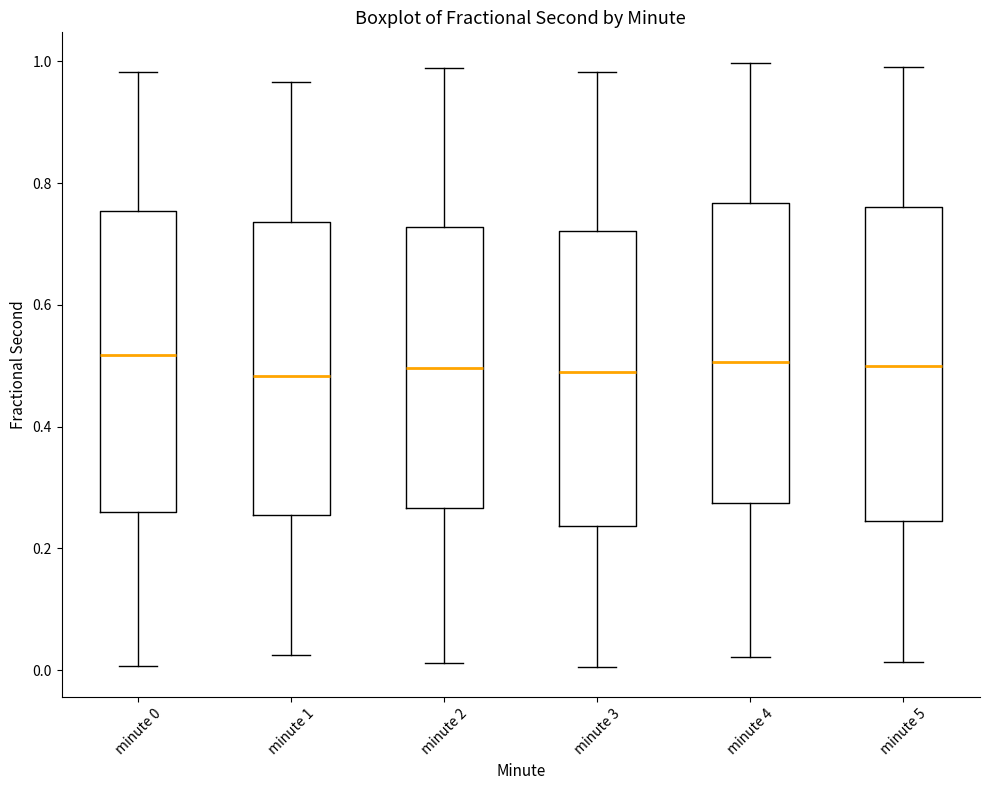

Where does the lower whisker of the box for minute 3 end on the y-axis? The values are not printed on the chart, so give them approximately, as read against the axis.

0.00